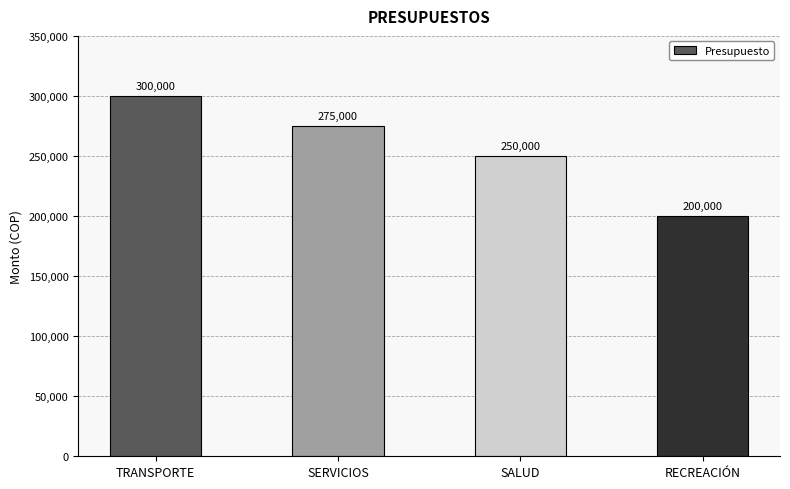

What position from the right is TRANSPORTE?

4